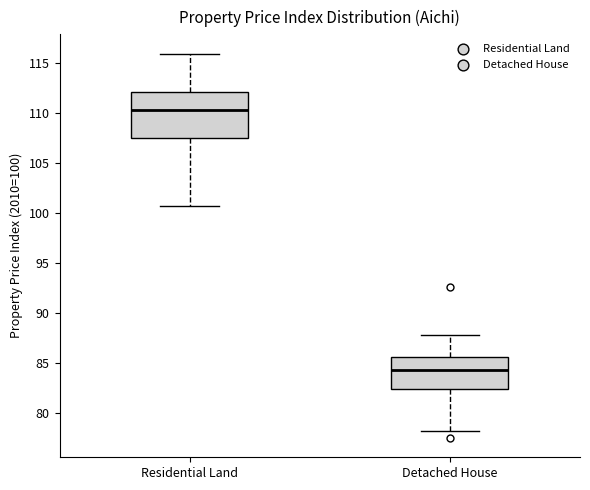

Which box has the lowest median line?

Detached House